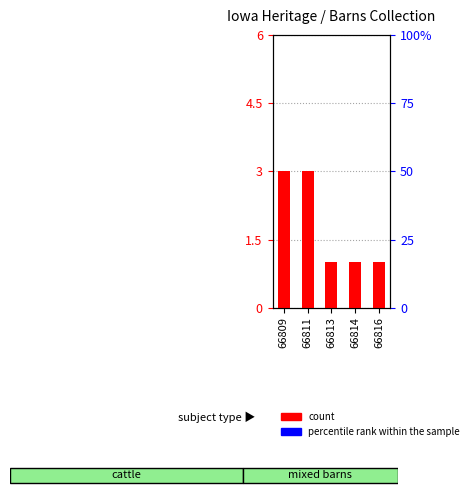

Reading right to left, what are all the values shown in this chart?

count: 66816=1	66814=1	66813=1	66811=3	66809=3
percentile rank within the sample: 66816=0	66814=0	66813=0	66811=0	66809=0